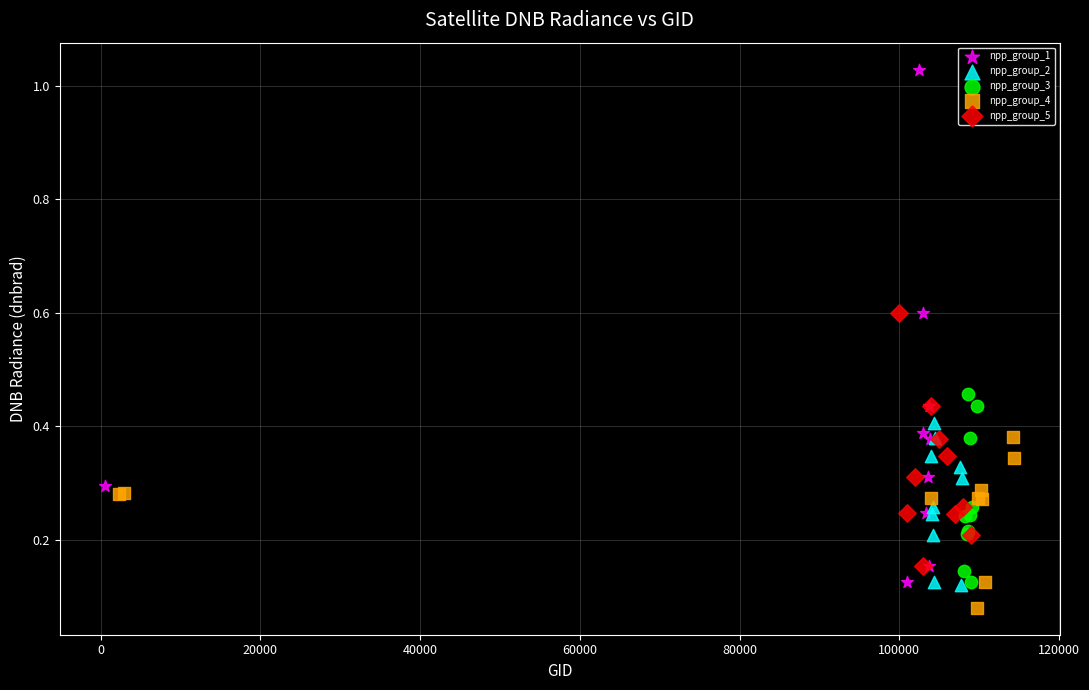

Which series contains the lowest Y value?

npp_group_4